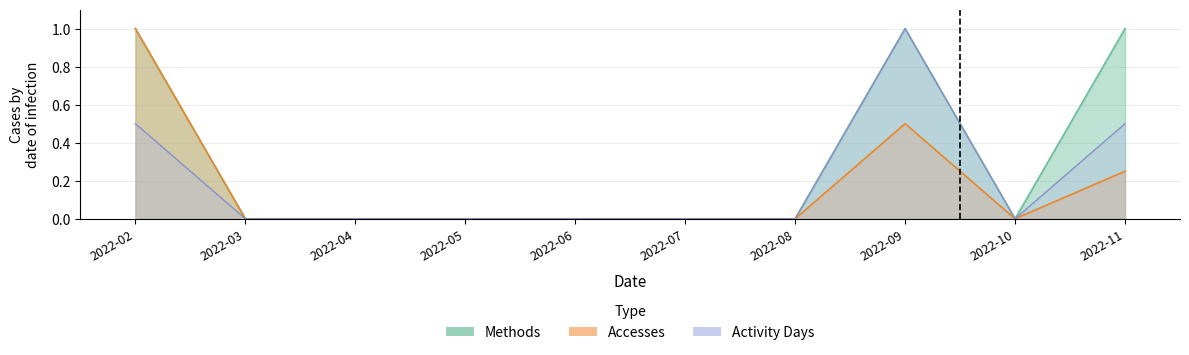

List the labels in order of Methods value, largest first.

2022-02, 2022-09, 2022-11, 2022-03, 2022-04, 2022-05, 2022-06, 2022-07, 2022-08, 2022-10